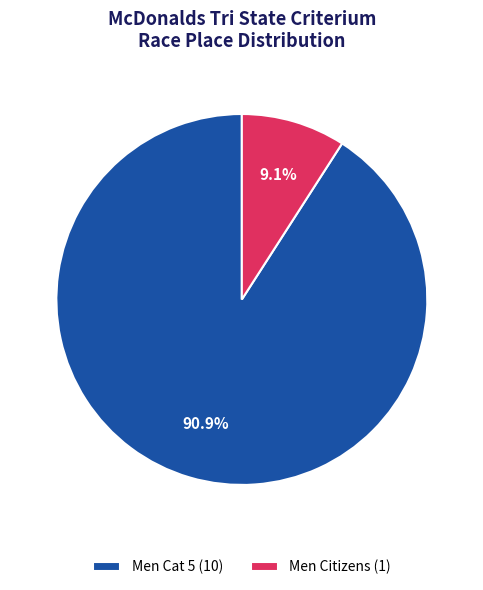

Does Men Citizens represent more than half of the total?

No